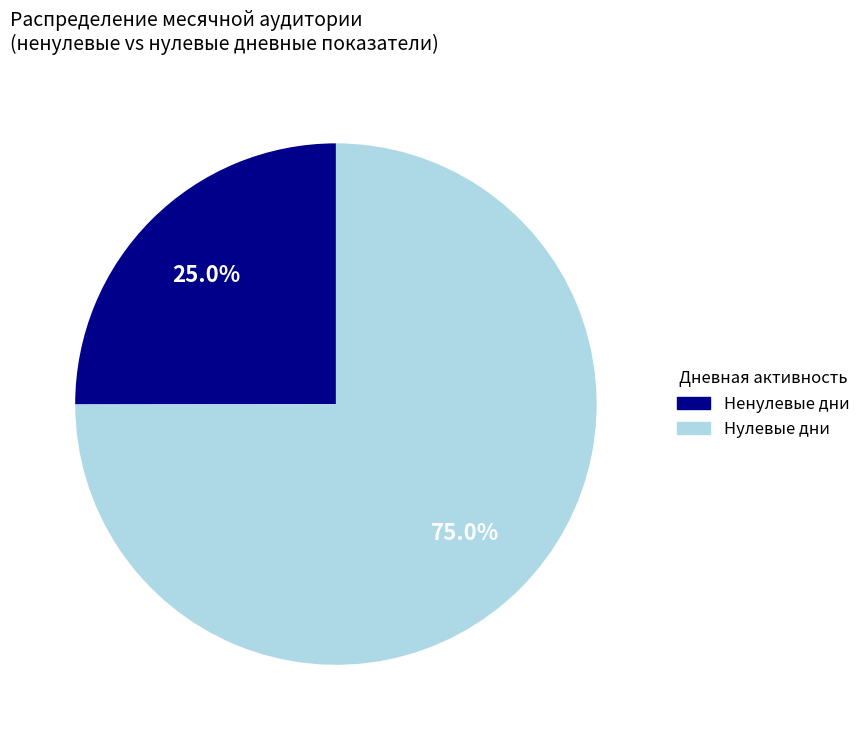

To the nearest percent, what is the average slice percentage?

50%